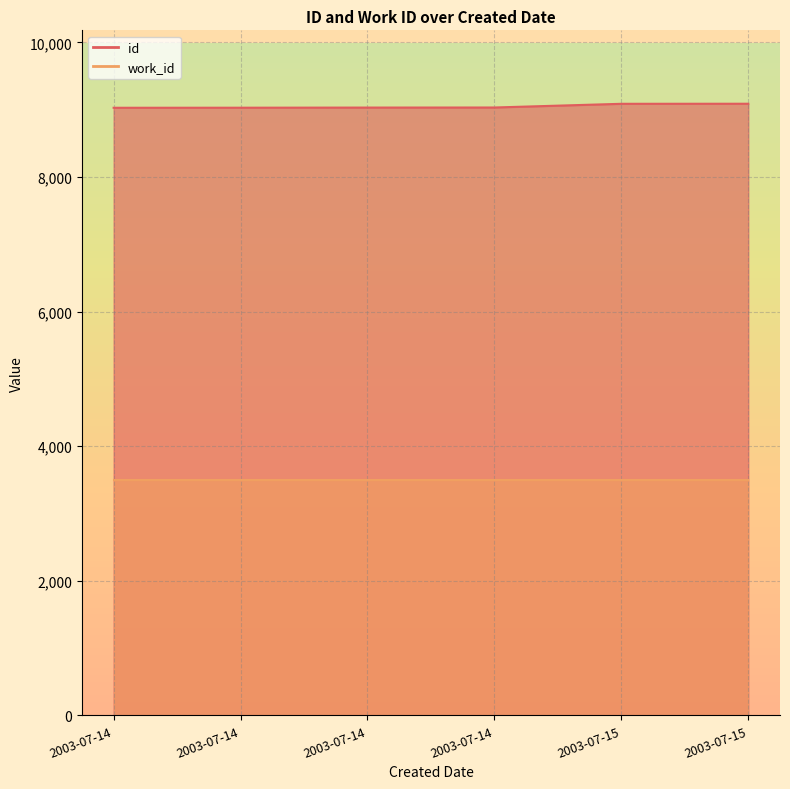

Read the value at 2003-07-14, to the nearest 5.

9035